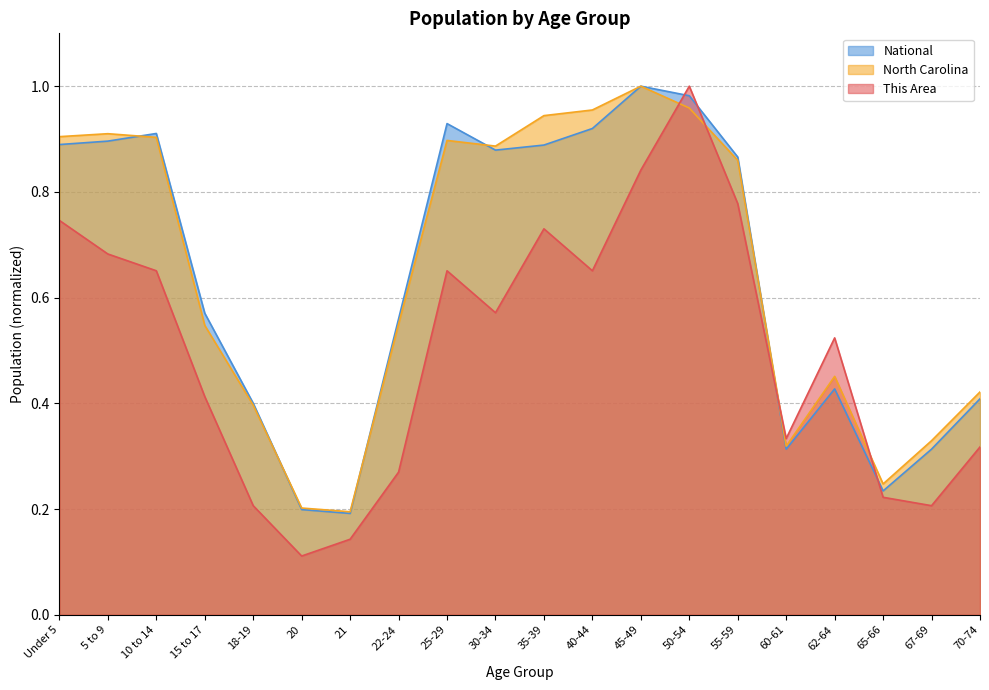

Which series ends up on top after the final intersection of National and North Carolina?

North Carolina